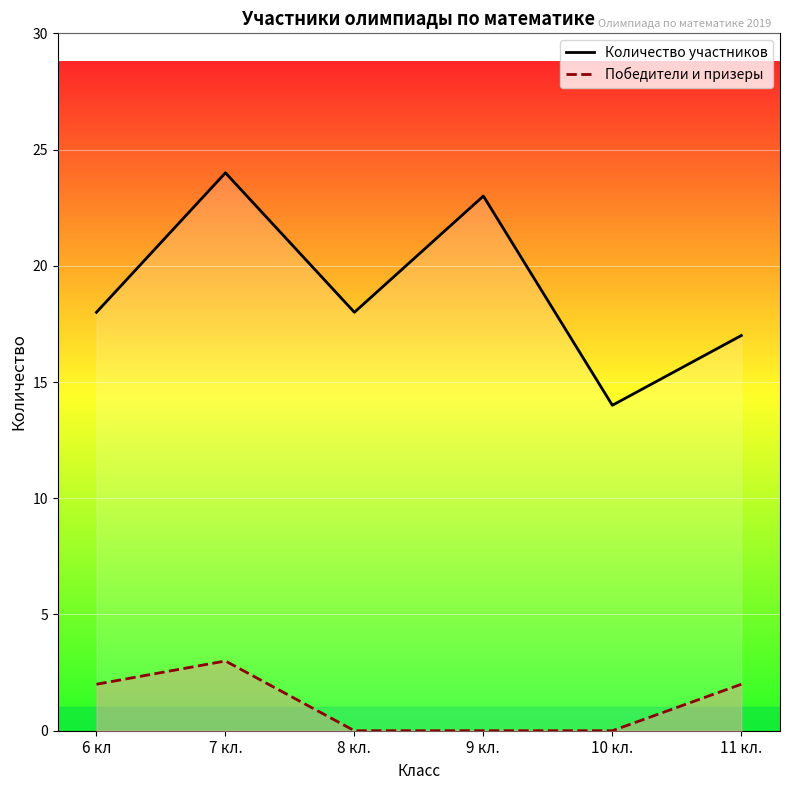

Which category has the highest value in the Победители и призеры series?

7 кл.